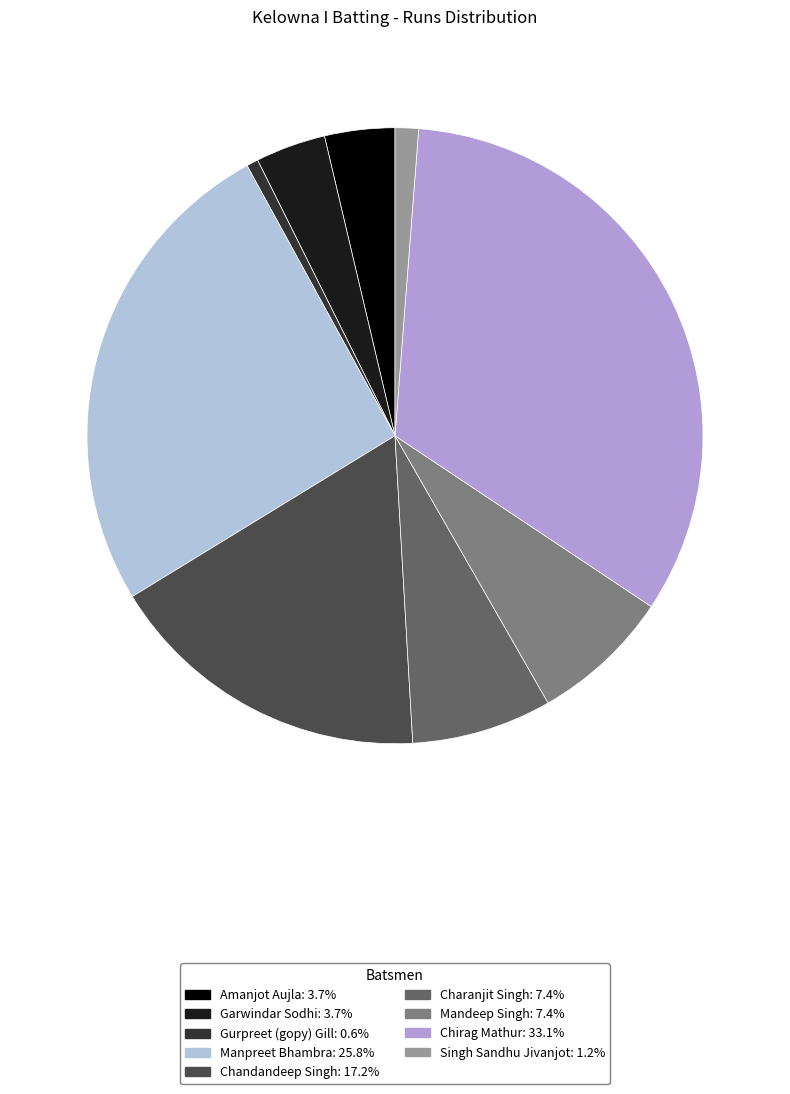

Combined, do Garwindar Sodhi and Gurpreet (gopy) Gill account for over 50%?

No